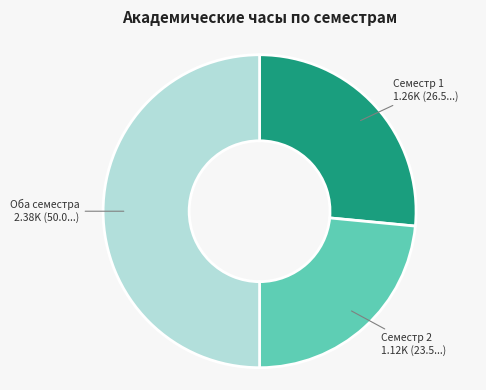

How many slices are in this pie chart?

3